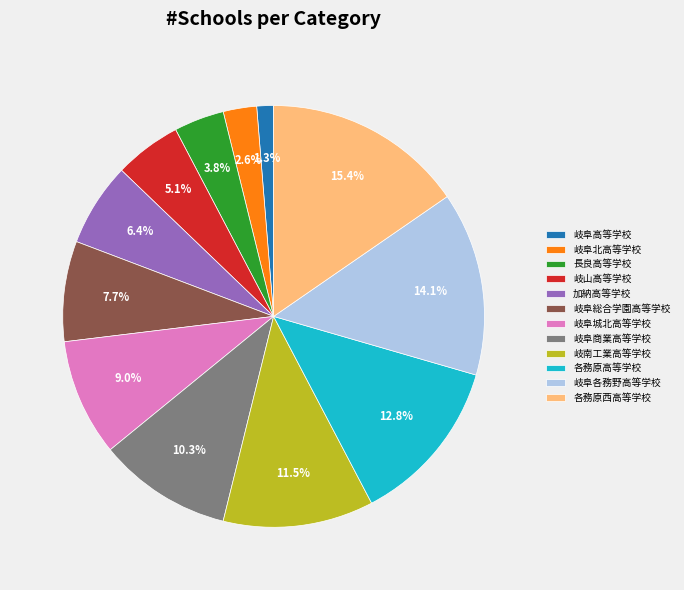

Is the sum of 各務原西高等学校 and 岐阜各務野高等学校 greater than half?

No